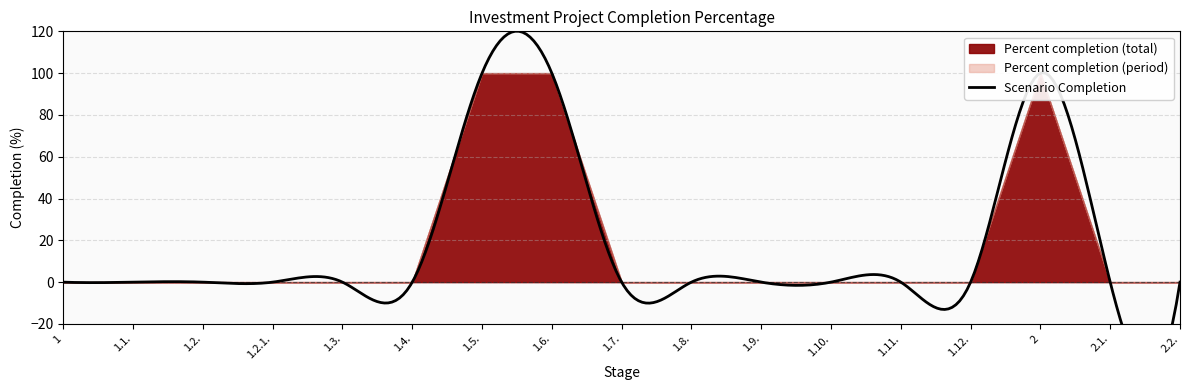

Reading left to right, transcribe all the data shown in this chart.

Percent completion (total): 0	0	0	0	0	0	100	100	0	0	0	0	0	0	100	0	0
Percent completion (period): 0	0	0	0	0	0	0	0	0	0	0	0	0	0	0	0	0